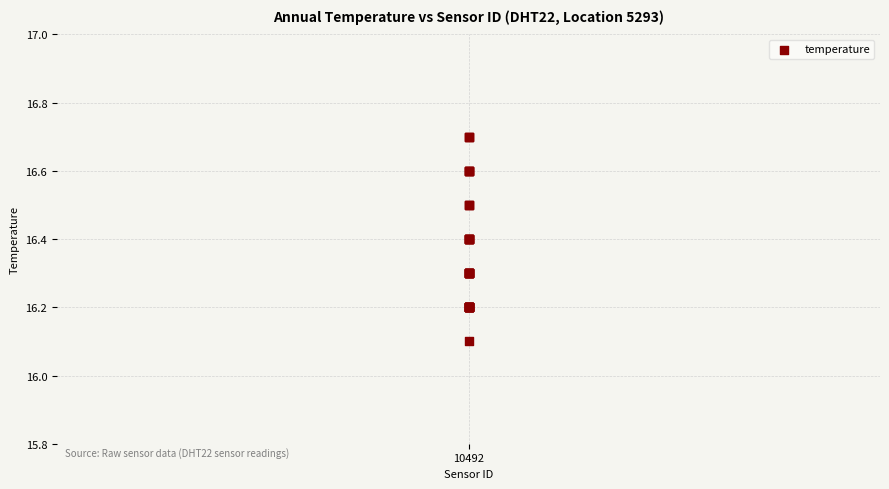

What Y value in the scatter plot is closest to 16?

16.1